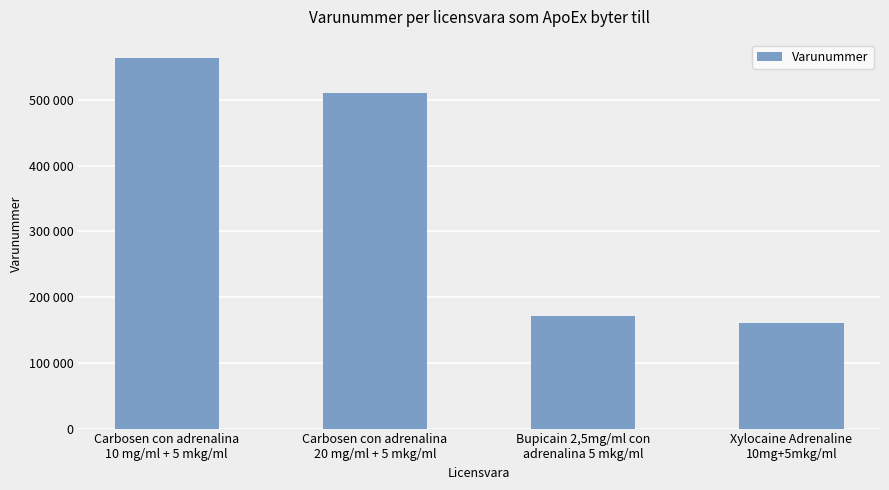

Between Xylocaine Adrenaline
10mg+5mkg/ml and Carbosen con adrenalina
10 mg/ml + 5 mkg/ml, which is larger?

Carbosen con adrenalina
10 mg/ml + 5 mkg/ml